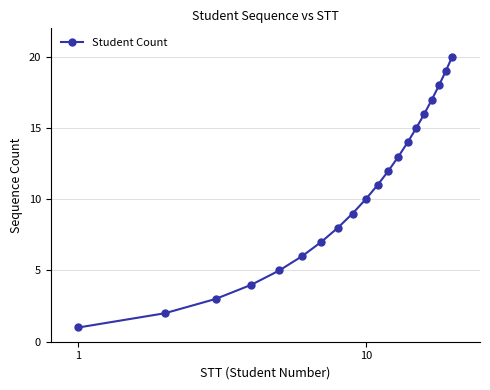

Reading left to right, extract all data points from this chart.

1	2	3	4	5	6	7	8	9	10	11	12	13	14	15	16	17	18	19	20